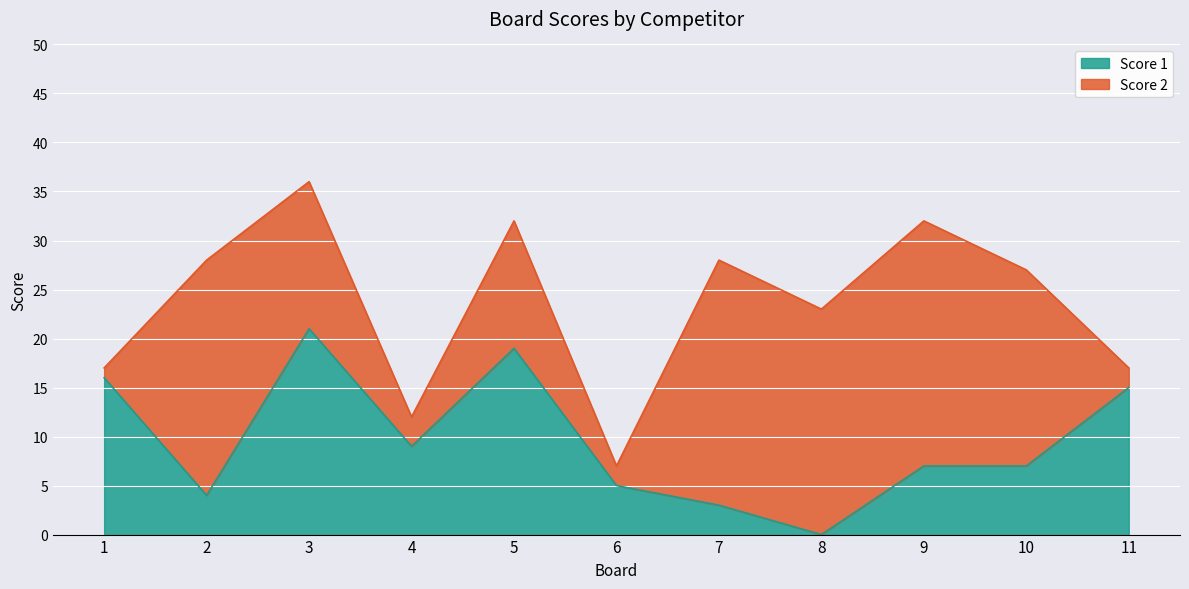

How many values are above zero?

10